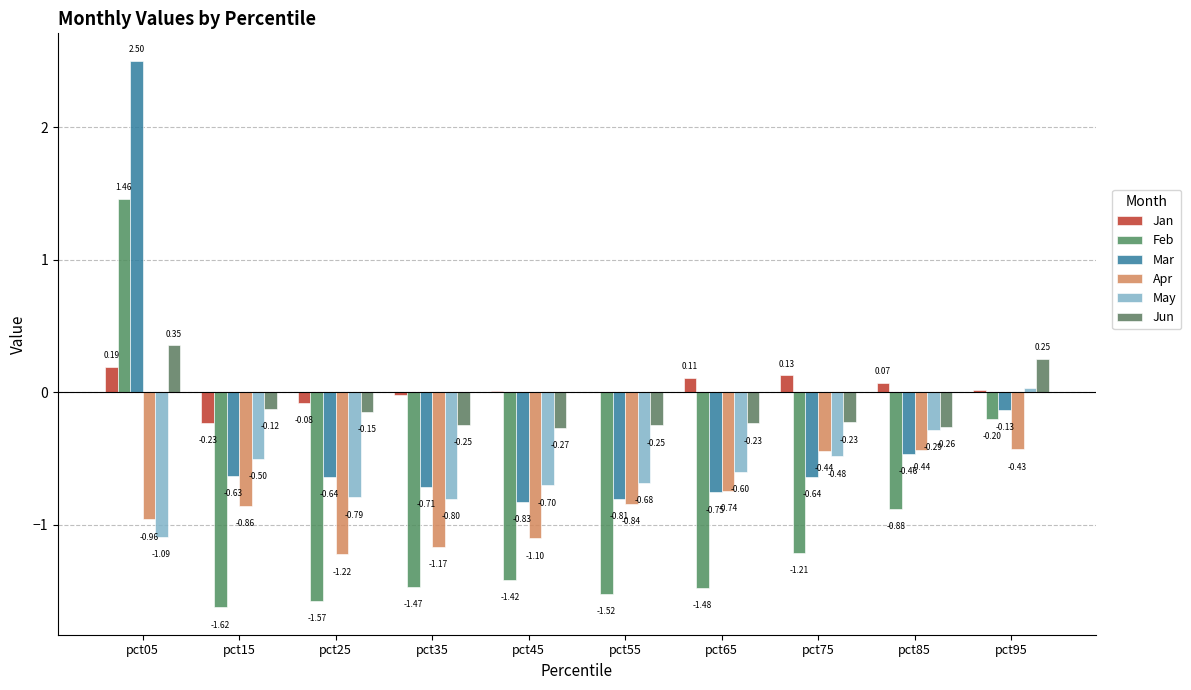

Which series has the widest spread of values?

Mar